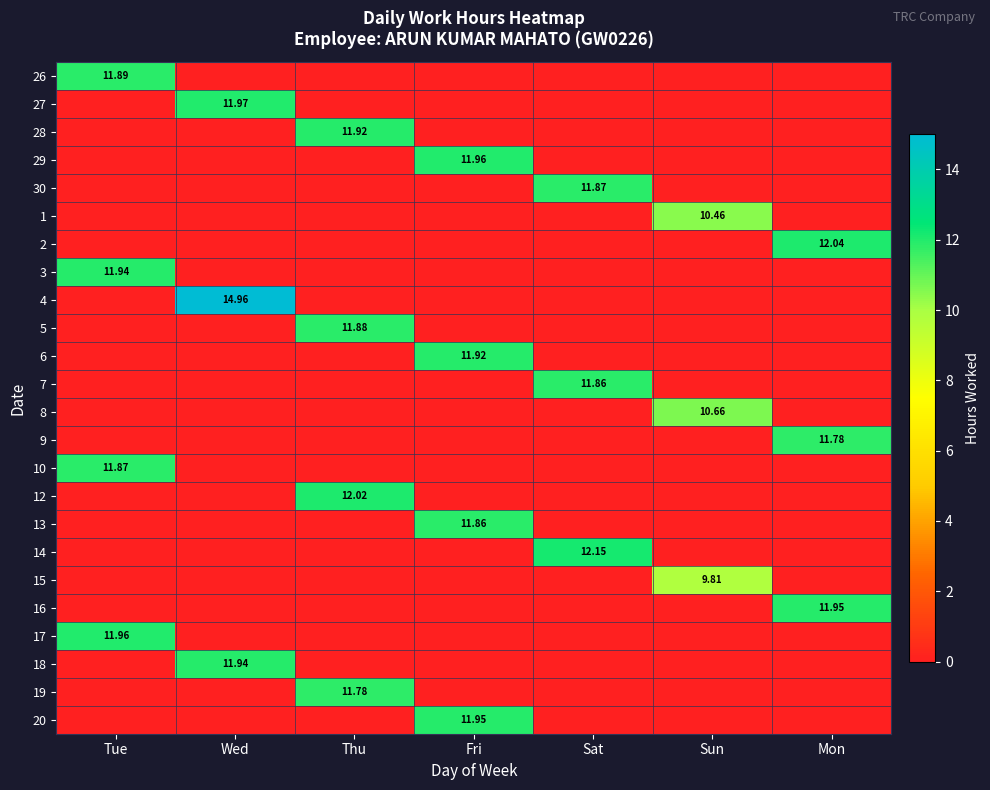

Where is 16 nearest to the value 5?

Tue